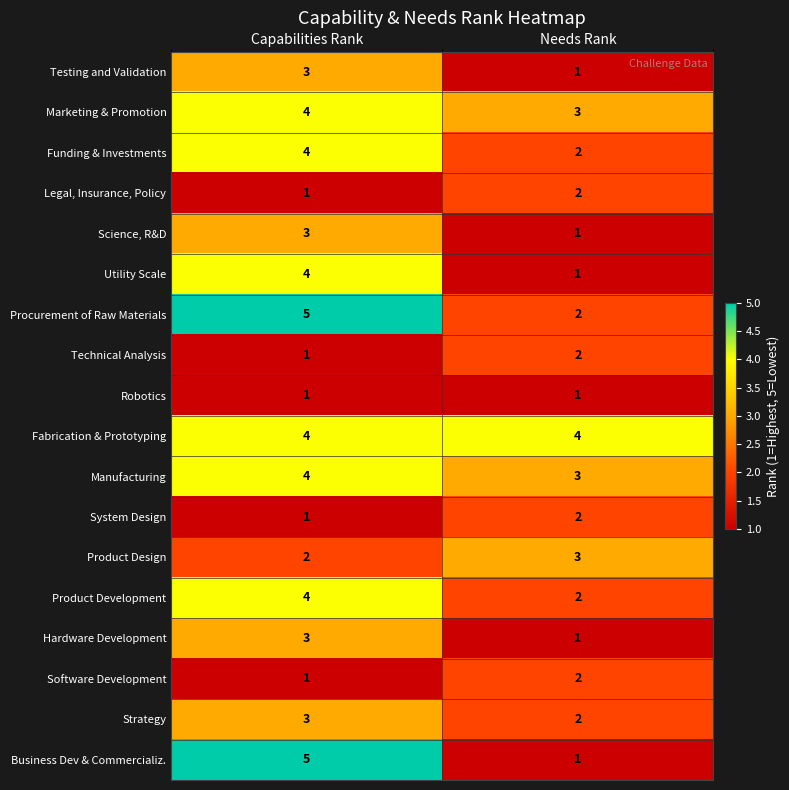

Which category has the lowest value in the Strategy series?

Needs Rank